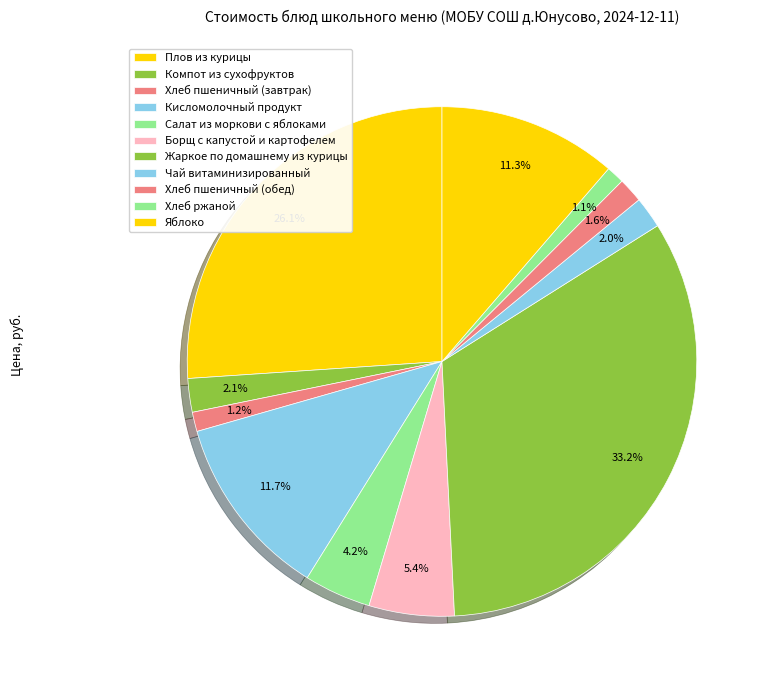

What percentage is NOT represented by Борщ с капустой и картофелем?

94.6%